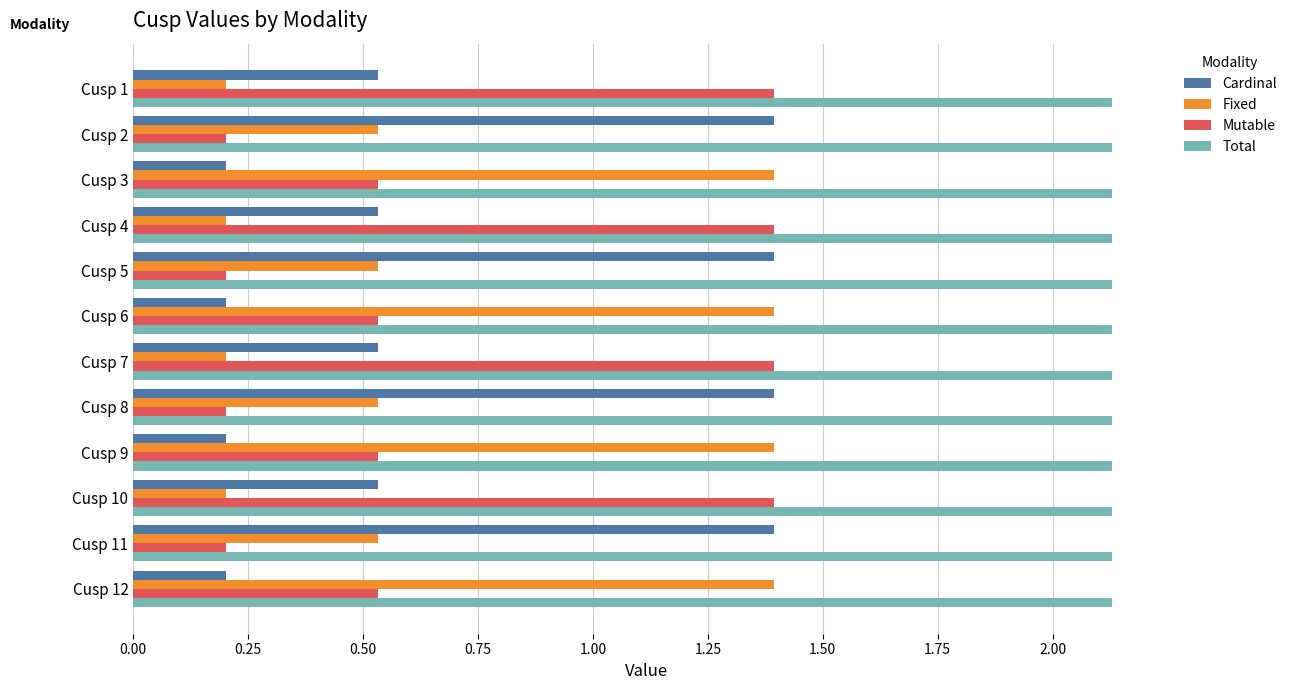

What is the spread (max minus min) of values at Cusp 10?

1.9